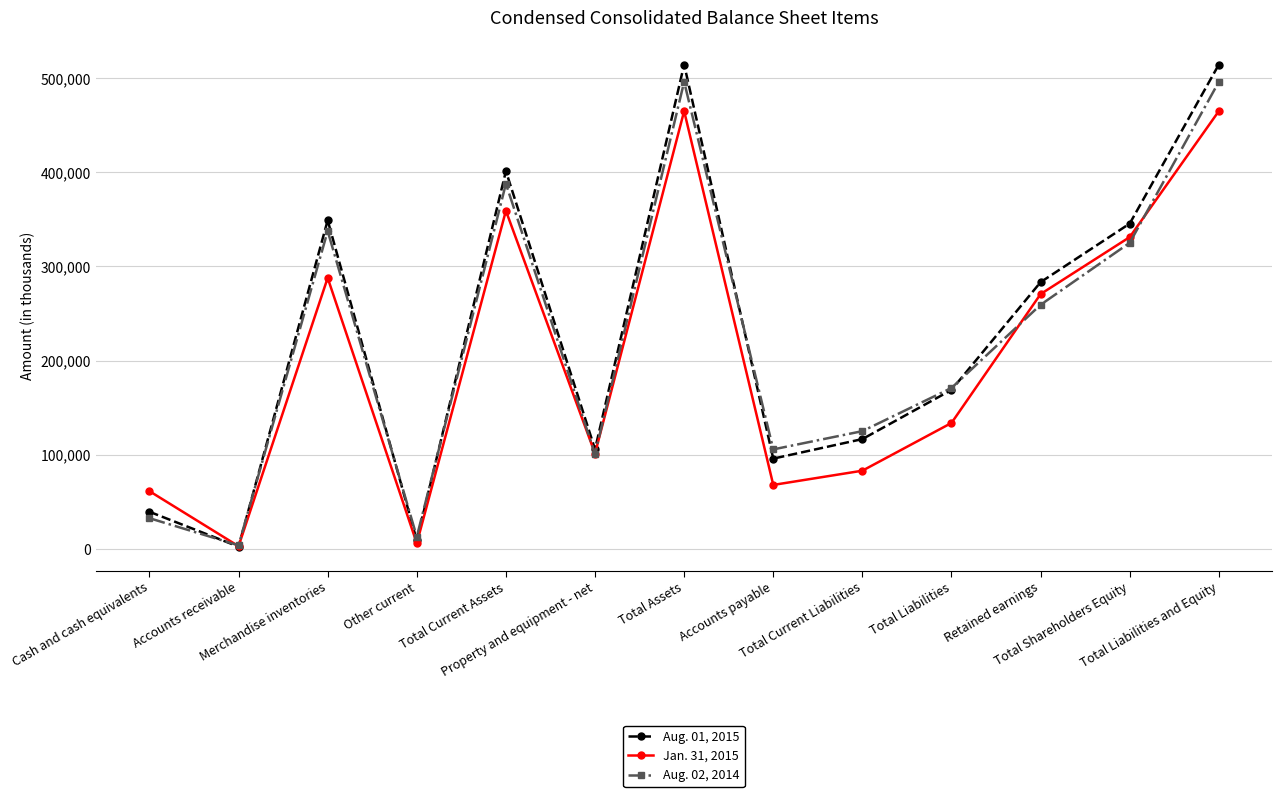

Is the value of Jan. 31, 2015 at Retained earnings greater than the value of Aug. 01, 2015 at Accounts payable?

Yes